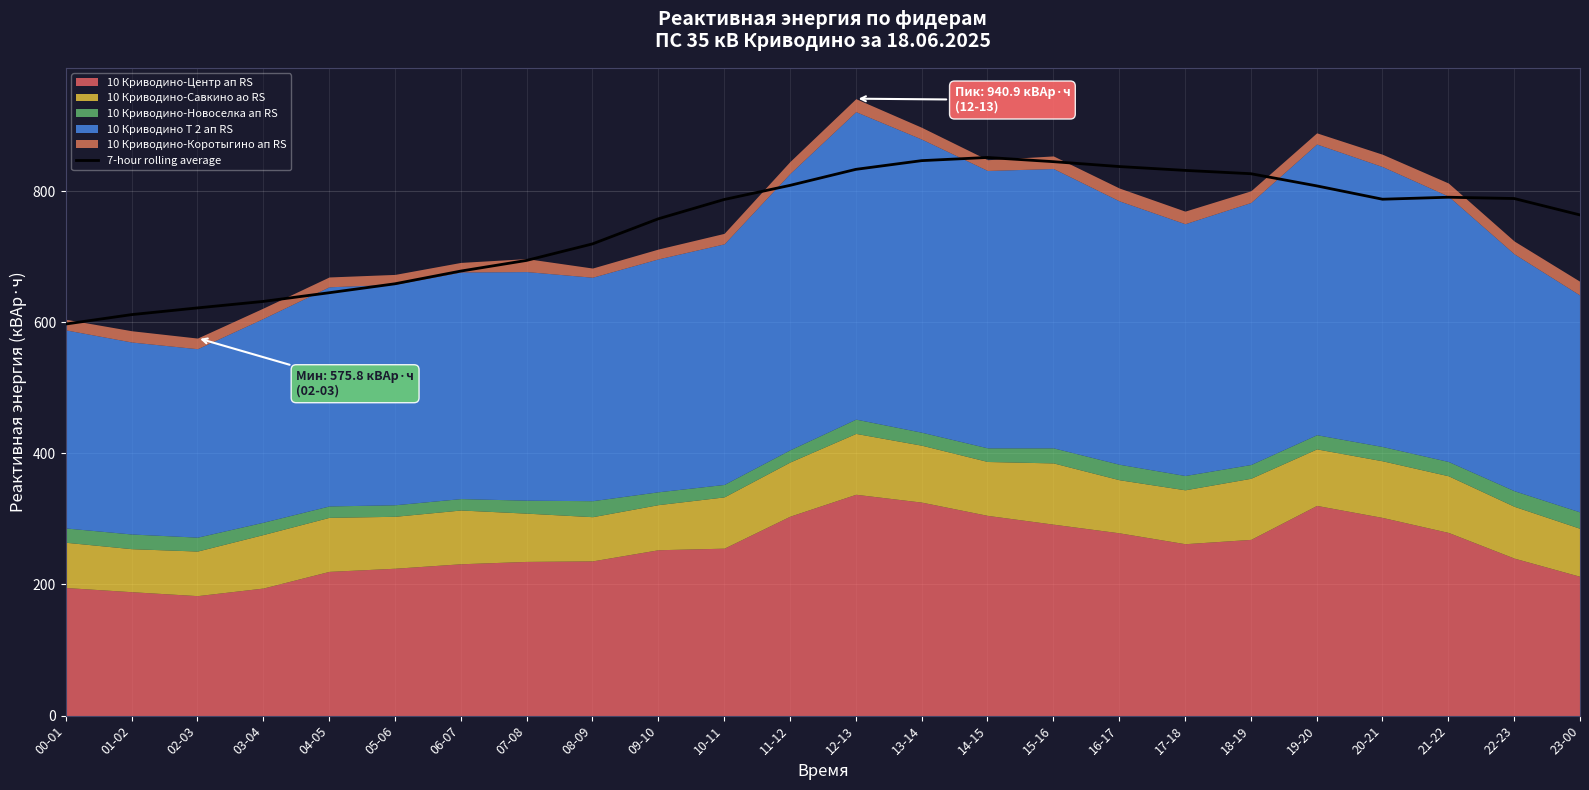

Does the chart display data point markers on the line(s)?

No